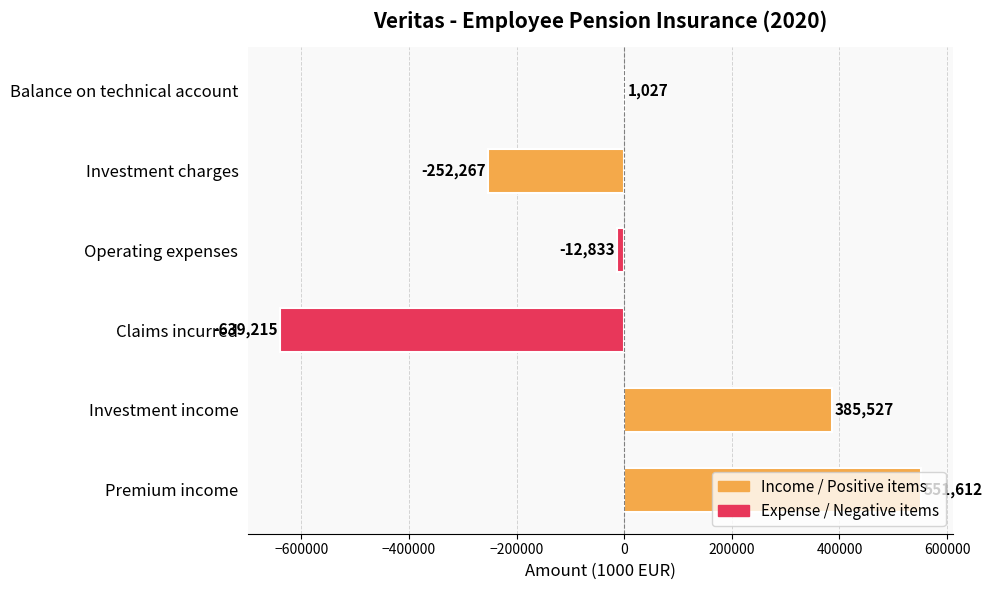

List the labels in order of value, smallest first.

Claims incurred, Investment charges, Operating expenses, Balance on technical account, Investment income, Premium income